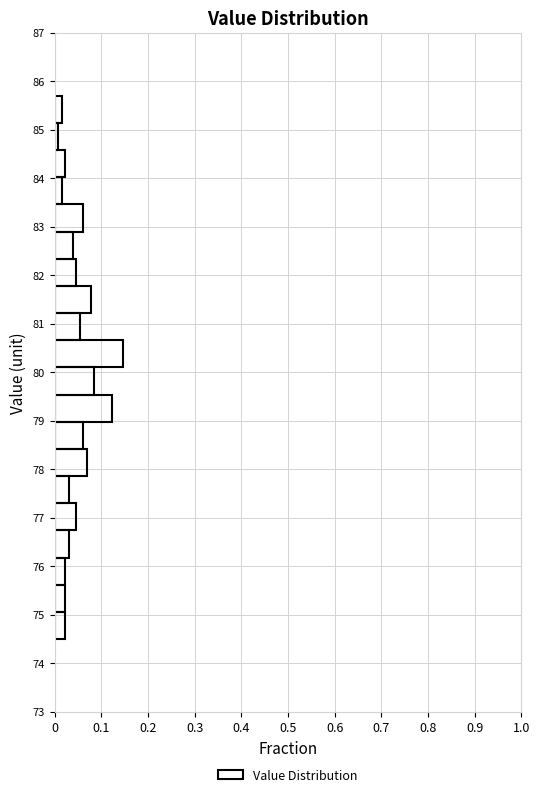

Over which range of the y-axis is the bar longest?

80.10 to 80.66